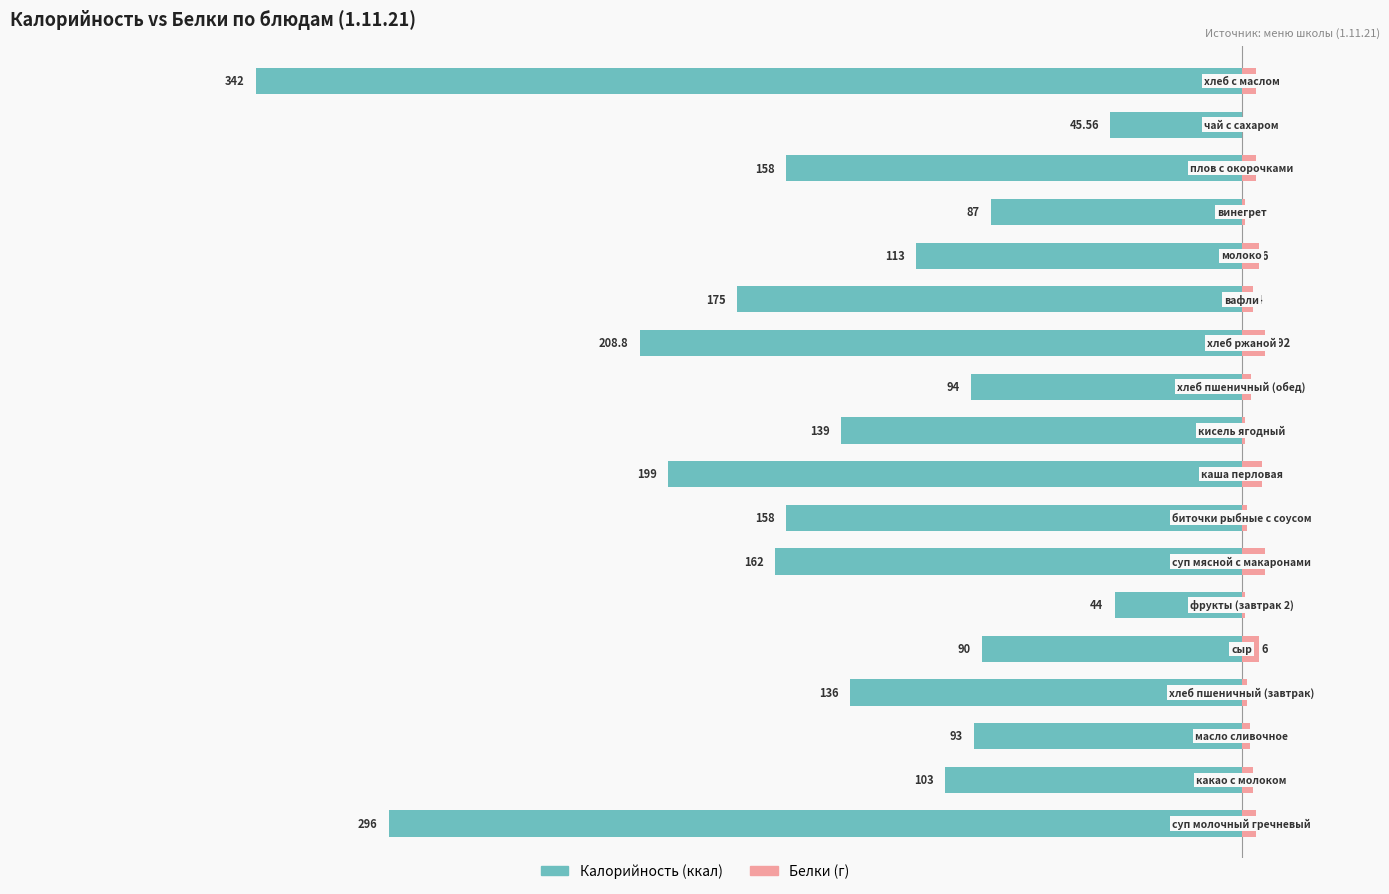

Reading left to right, transcribe all the data shown in this chart.

Калорийность: -296.0	-103.0	-93.0	-136.0	-90.0	-44.0	-162.0	-158.0	-199.0	-139.0	-94.0	-208.8	-175.0	-113.0	-87.0	-158.0	-45.6	-342.0
Белки: 5.0	4.0	3.0	2.0	6.0	1.0	8.0	2.0	7.0	1.0	3.2	7.9	4.0	6.0	1.0	5.0	0.1	4.9